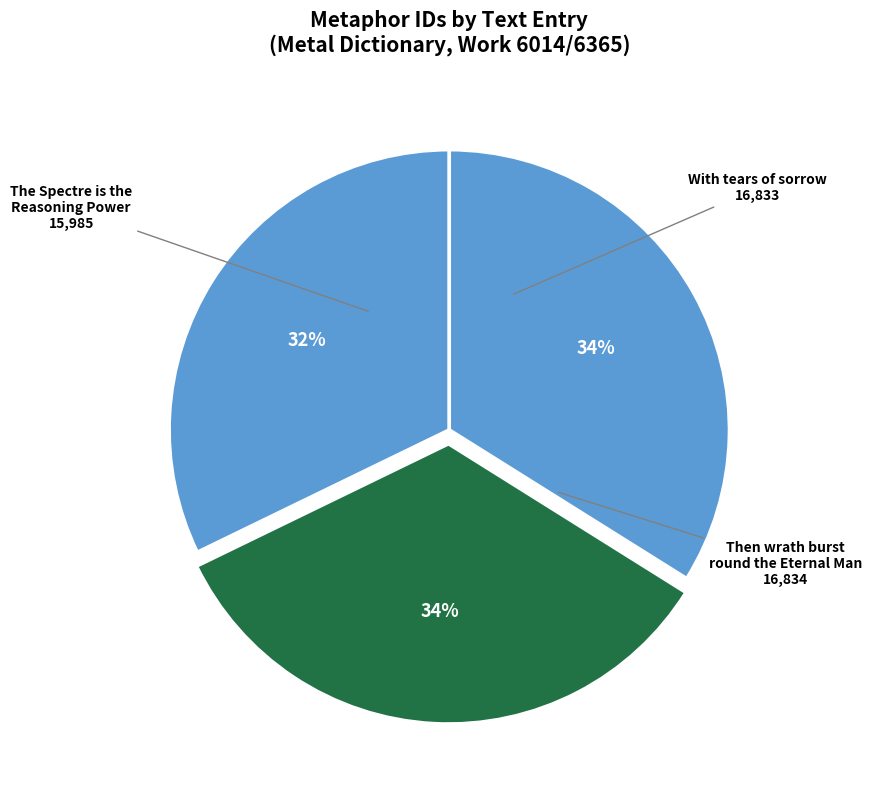

Count the number of slices in the pie.

3